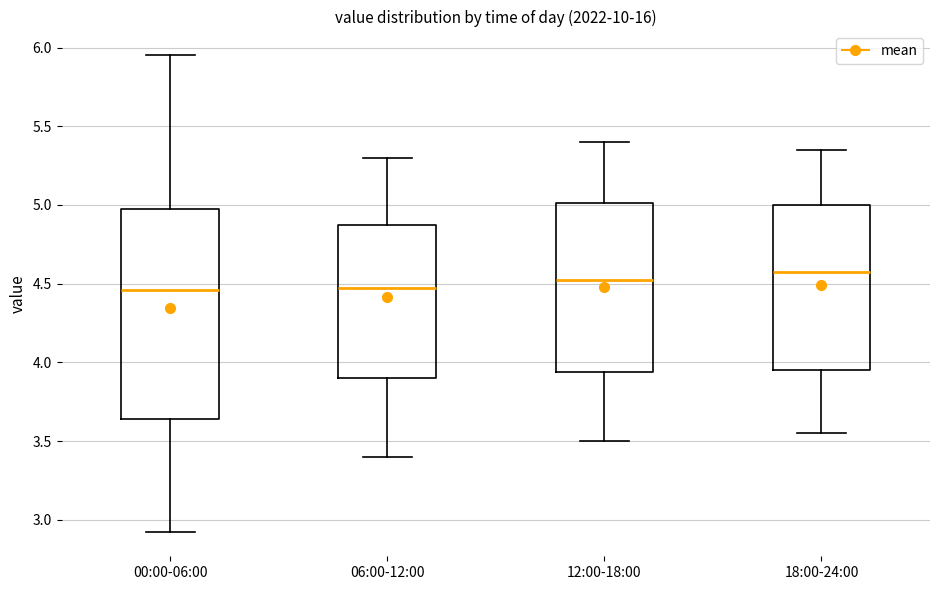

Reading left to right, transcribe this box plot: for each box, give where its median line is, the range the box spans, and where its two whiskers end, as read against the y-axis. The values are not printed on the chart, so give them approximately, as read against the axis.

00:00-06:00: median 4.45, box 3.65 to 5.00, whiskers 2.90 to 5.95
06:00-12:00: median 4.50, box 3.90 to 4.90, whiskers 3.40 to 5.30
12:00-18:00: median 4.55, box 3.95 to 5.00, whiskers 3.50 to 5.40
18:00-24:00: median 4.60, box 3.95 to 5.00, whiskers 3.55 to 5.35